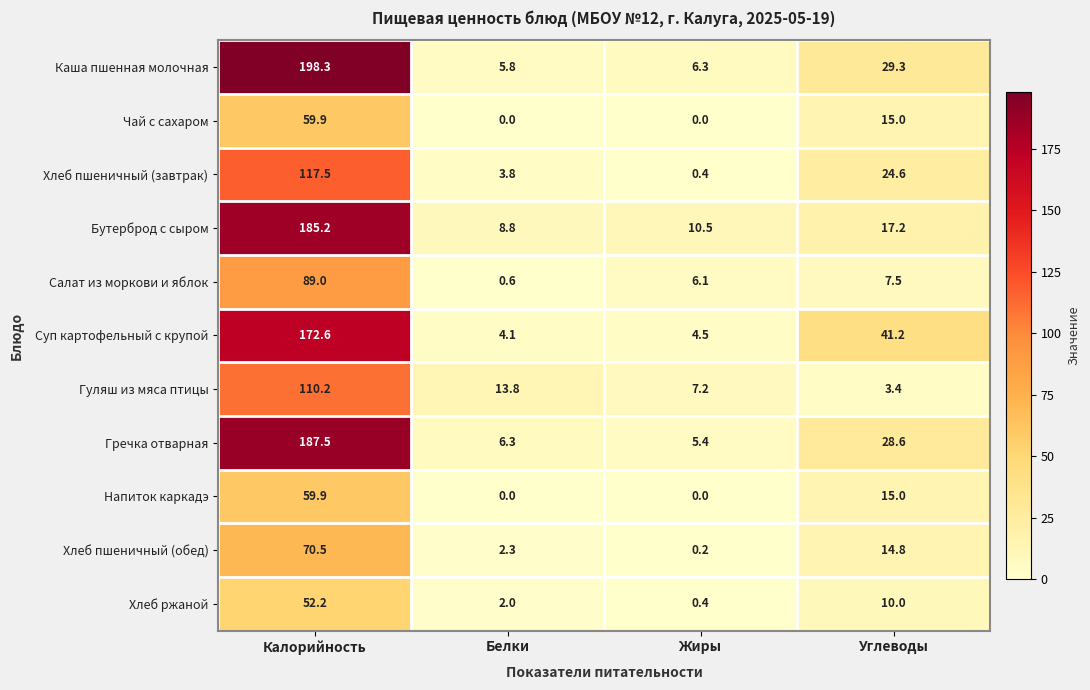

Is it true that Гречка отварная equals 285.3 at Калорийность?

False